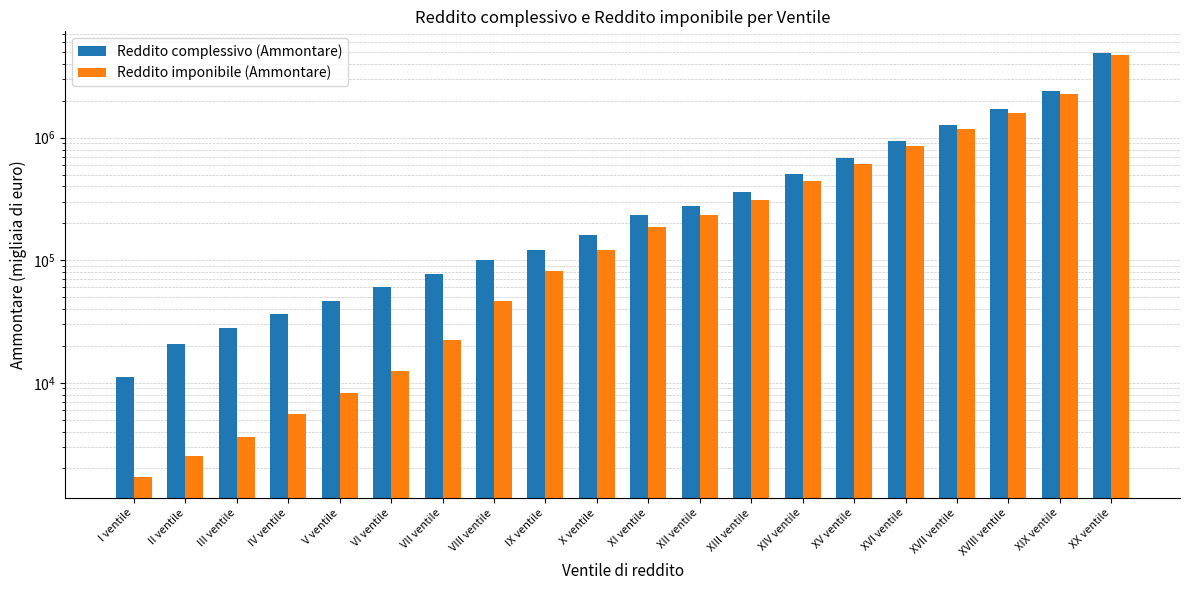

Is it true that Reddito imponibile (Ammontare) equals 2418 at I ventile?

False